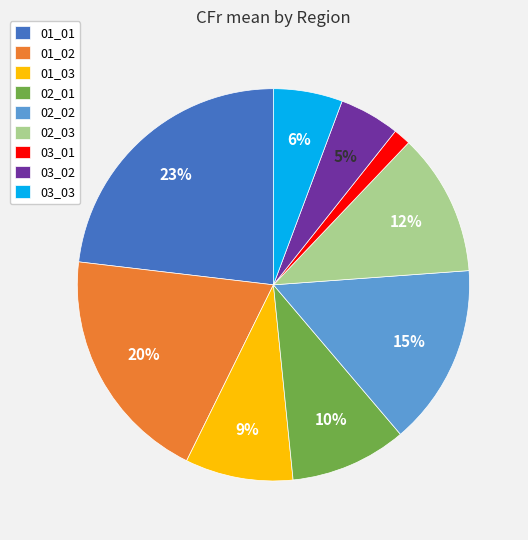

Between 01_02 and 02_01, which is larger?

01_02